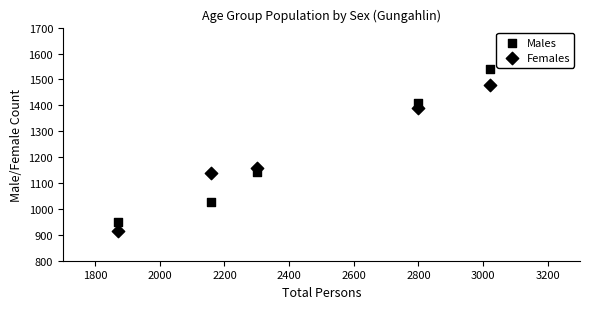

How many points are shown in the scatter plot?

10